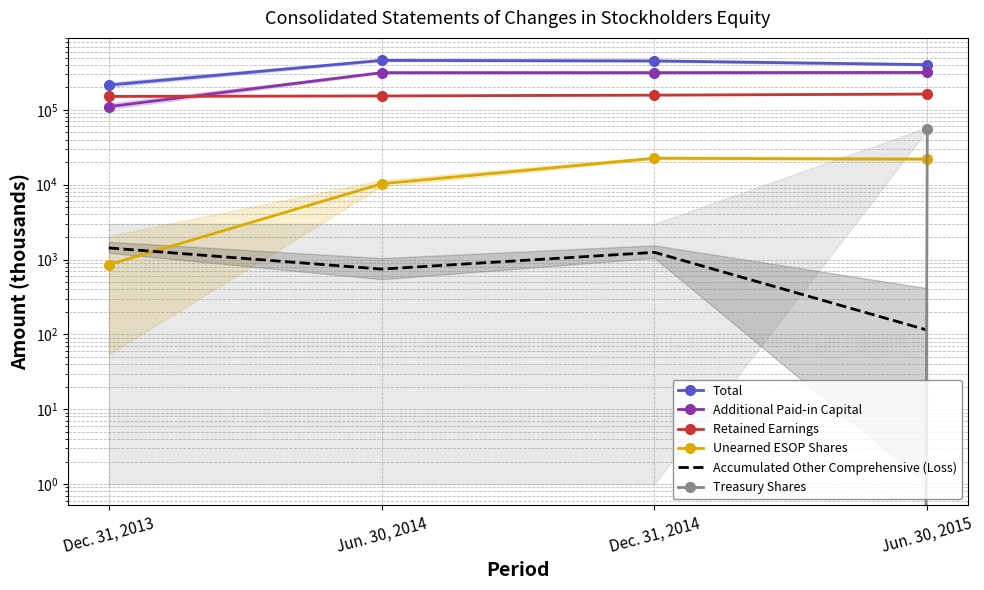

What position from the left is Jun. 30, 2014?

2